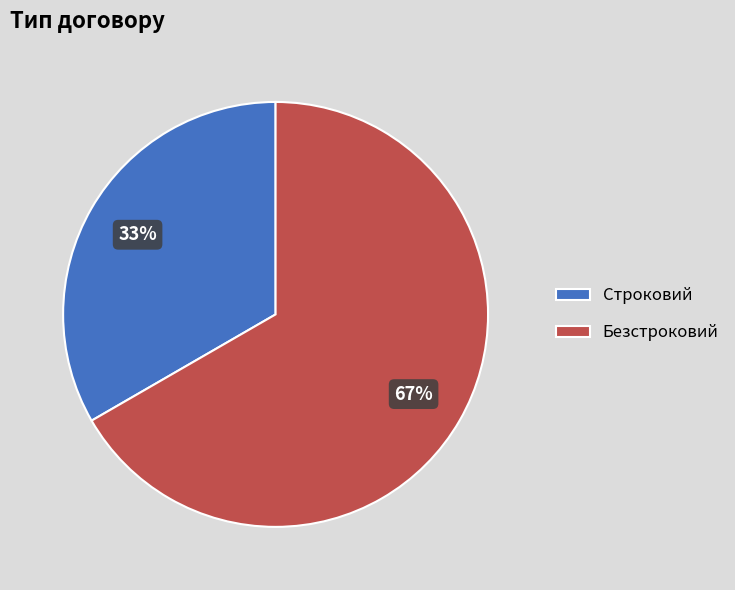

Which category has the biggest portion of the pie?

Безстроковий